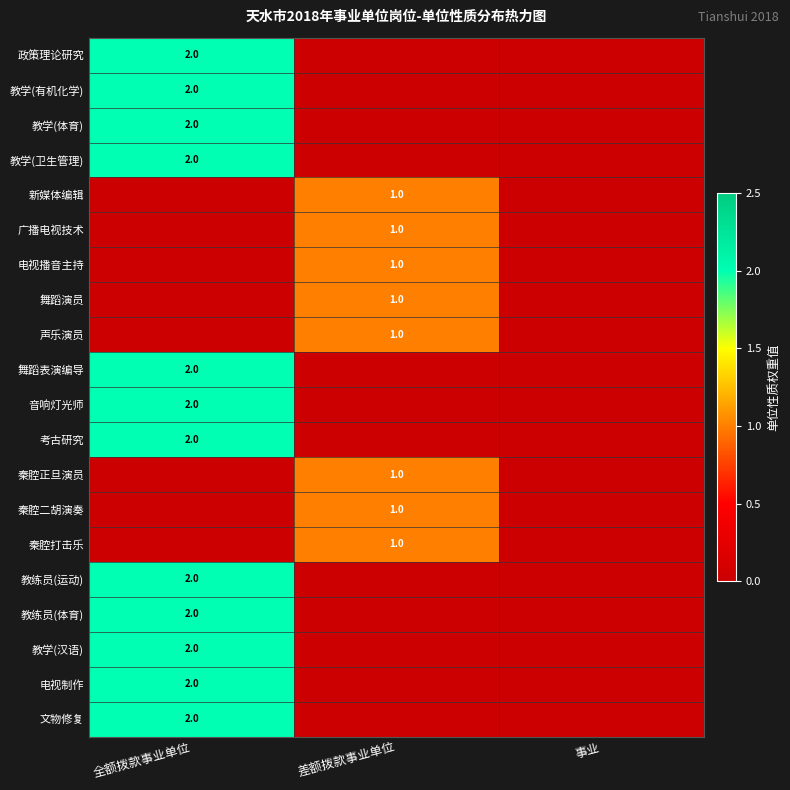

True or false: 电视播音主持 has a value of 0 at 差额拨款事业单位.

False